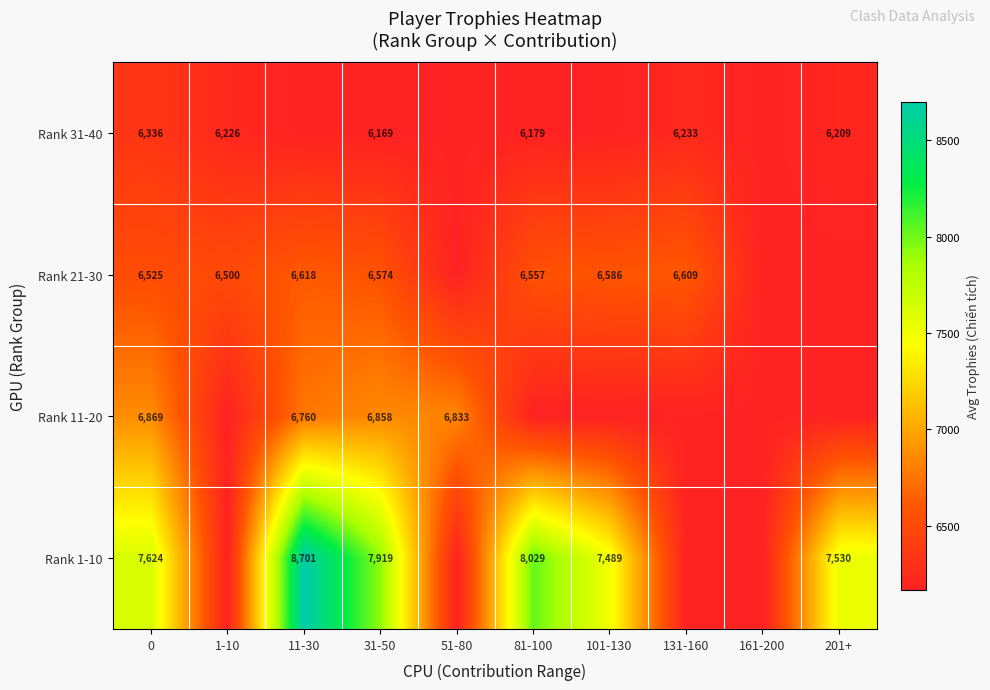

What is the total value across all series at 31-50?

27520